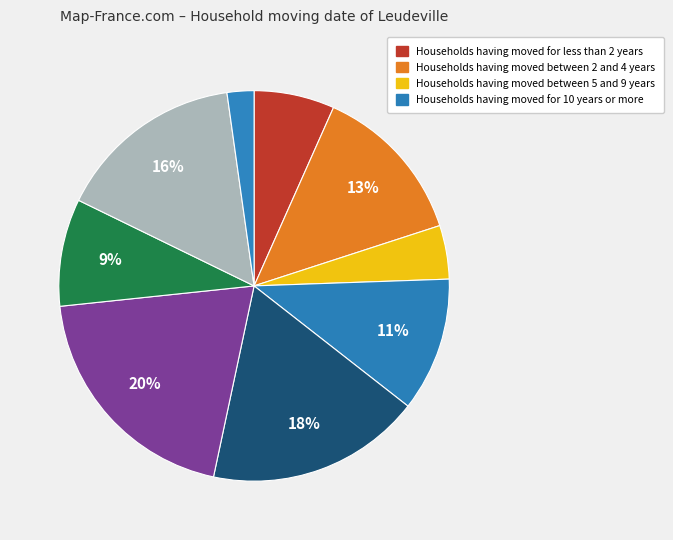

How many segments does this pie chart have?

9